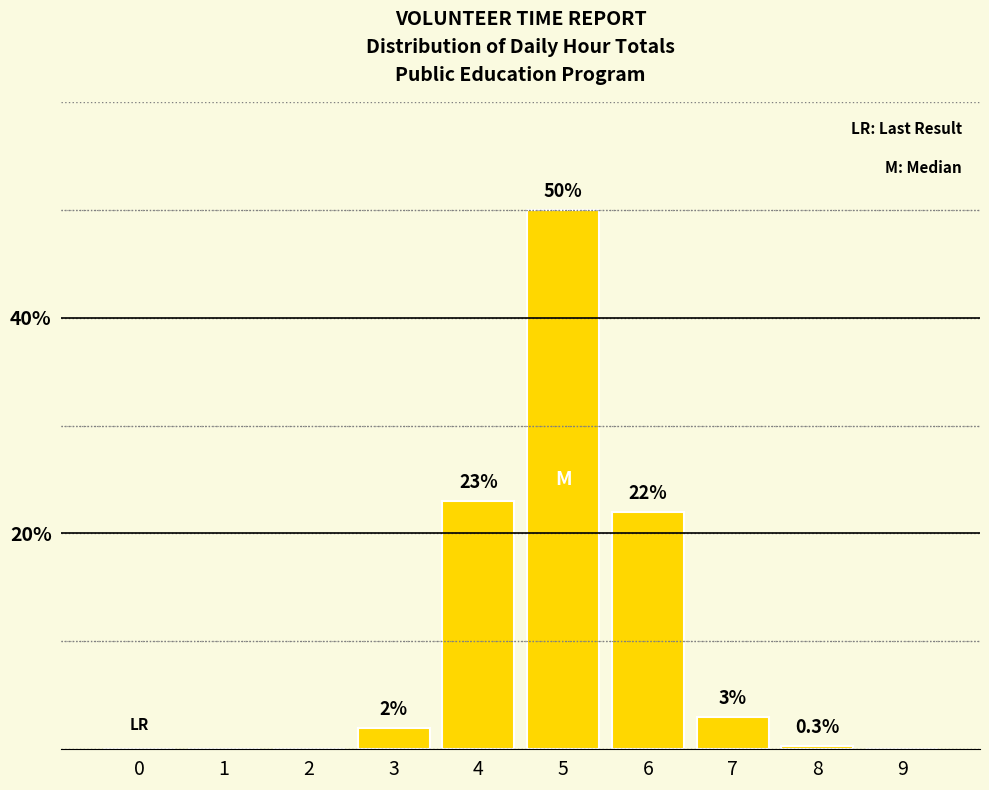

Reading right to left, what are all the values shown in this chart?

9=0.0	8=0.3	7=3.0	6=22.0	5=50.0	4=23.0	3=2.0	2=0.0	1=0.0	0=0.0